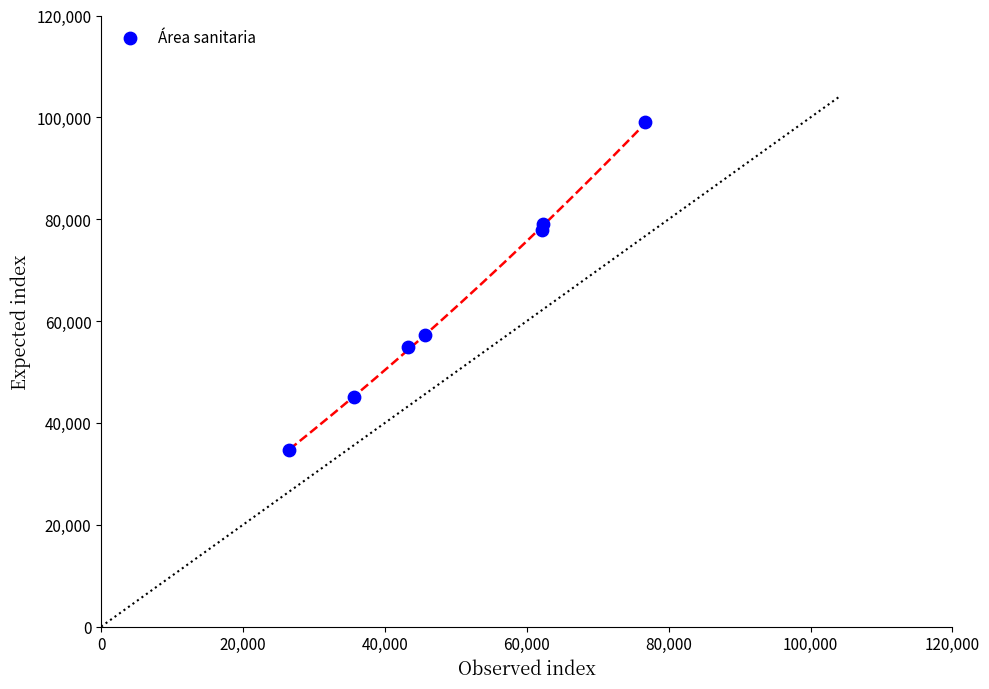

What is the range of X values (max minus min)?

50159